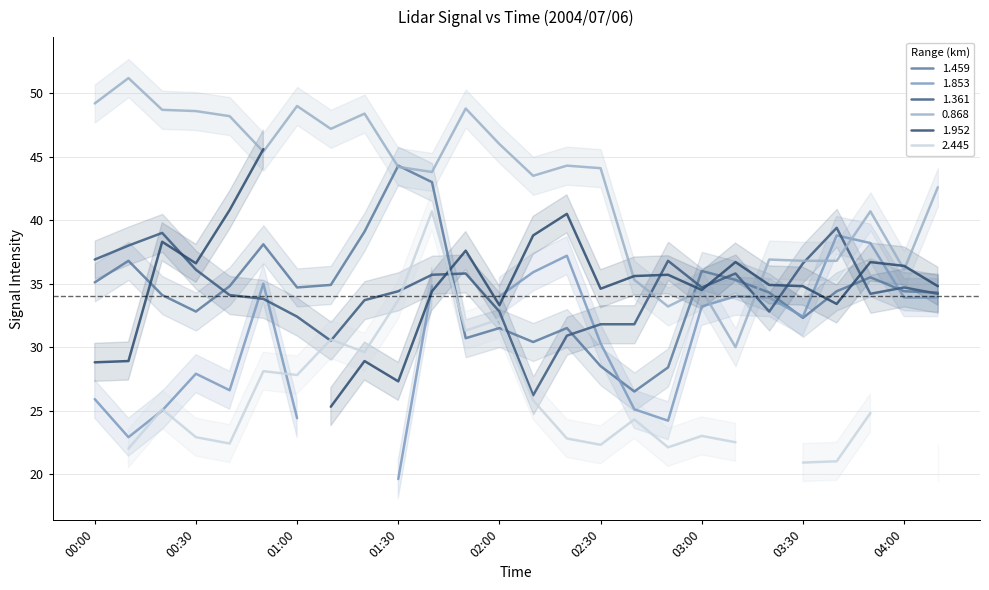

Where do 0.868 and 1.361 first cross each other?

02:40 and 02:50